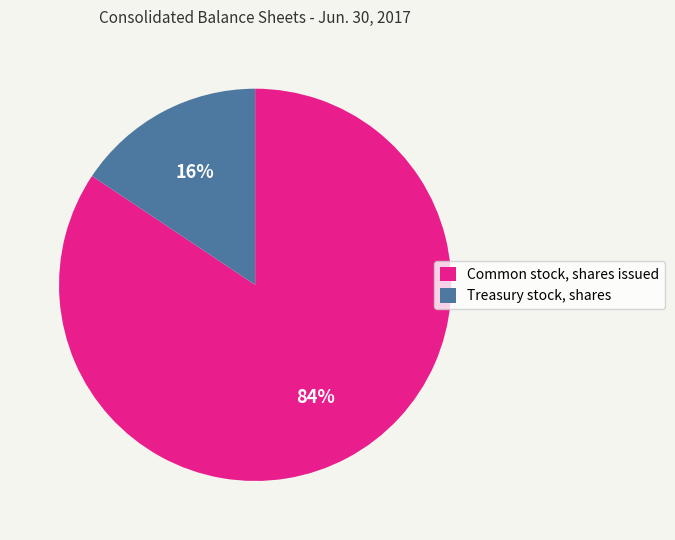

To the nearest percent, what is the combined percentage of Treasury stock, shares and Common stock, shares issued?

100%